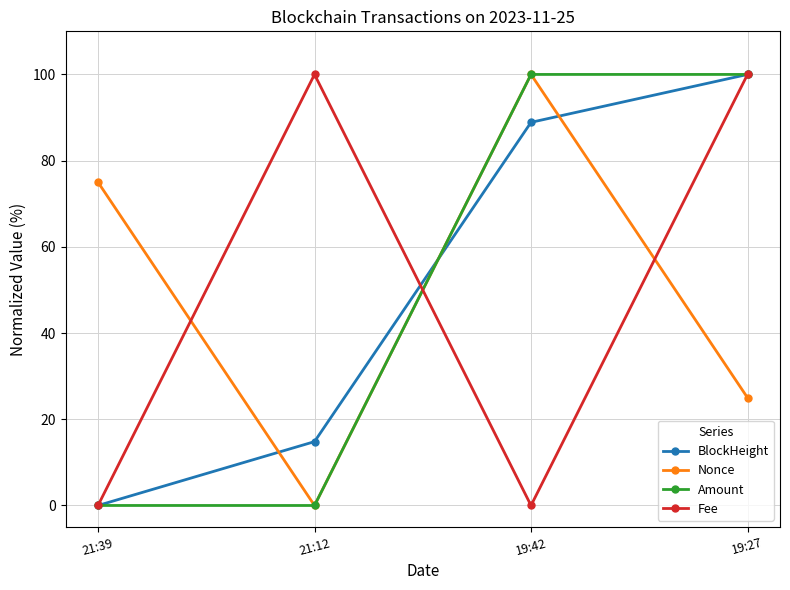

How many lines are shown in the chart?

4